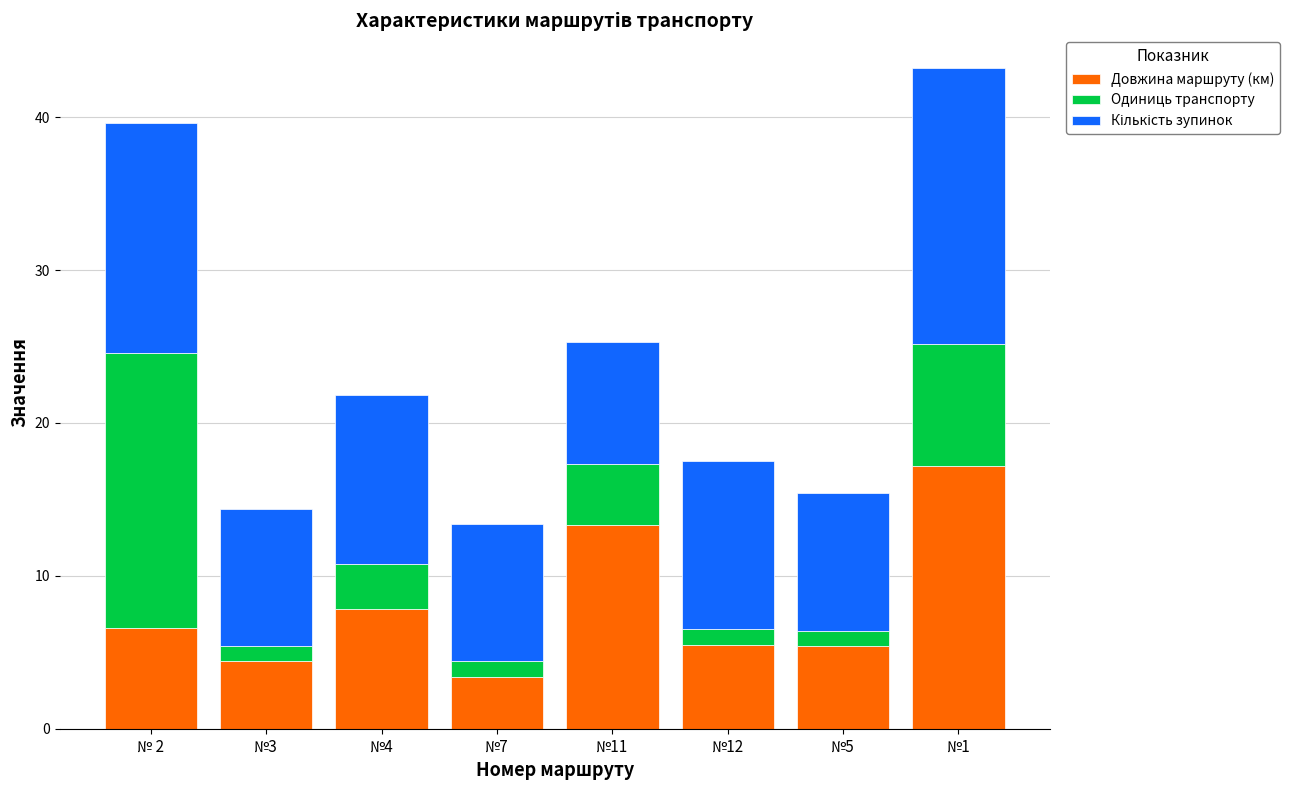

How many data points in Довжина маршруту (км) are less than 6?

4